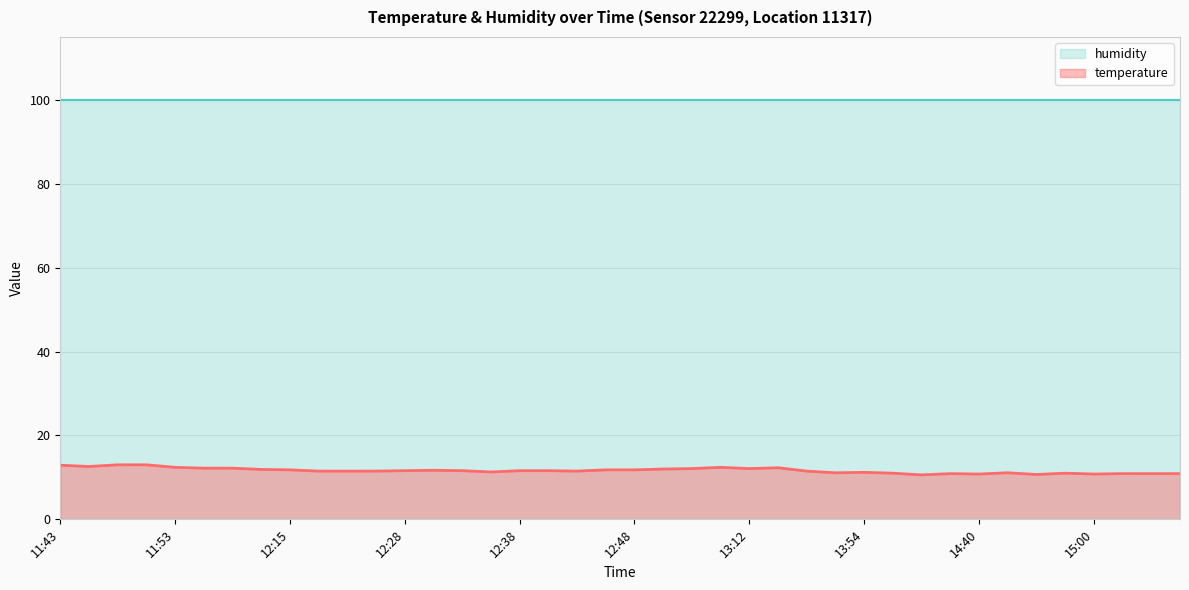

At which category does the data reach its first local valley?

11:46